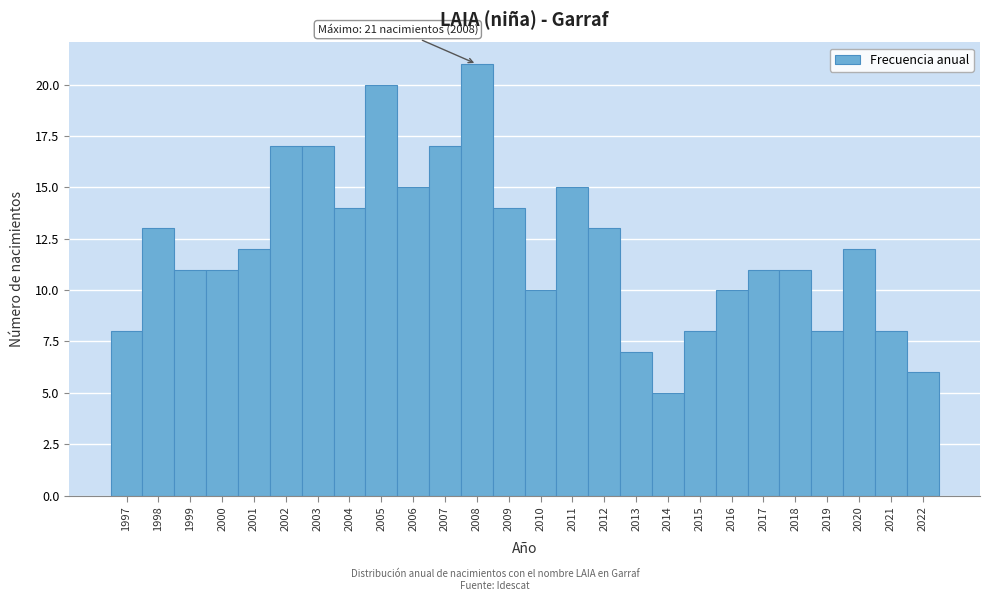

Over which range of the x-axis is the bar tallest?

2007.5 to 2008.5